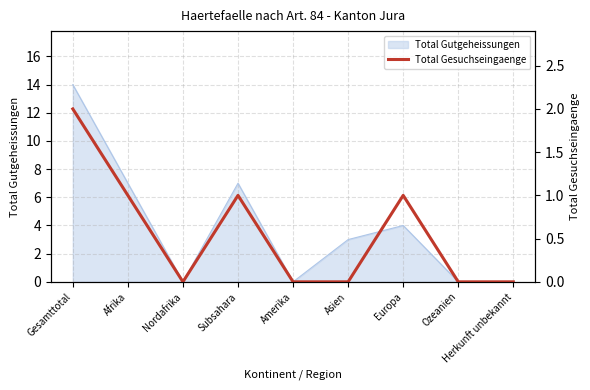

What is the maximum value for Total Gutgeheissungen?

14